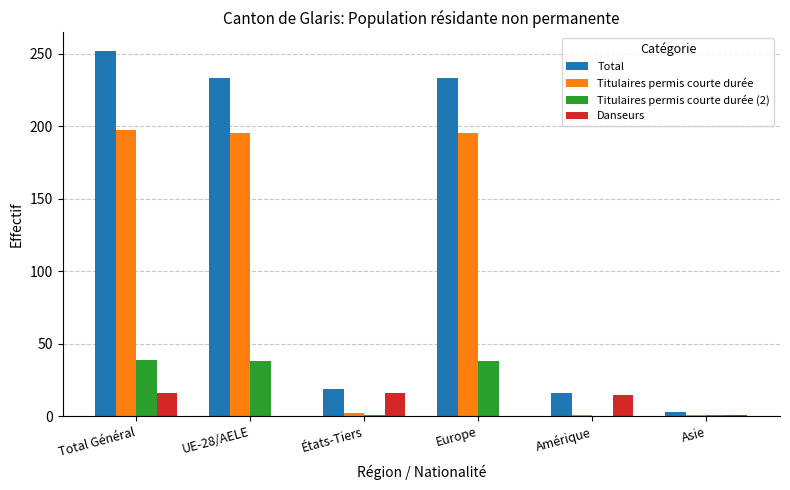

What is the total value across all series at Total Général?

504